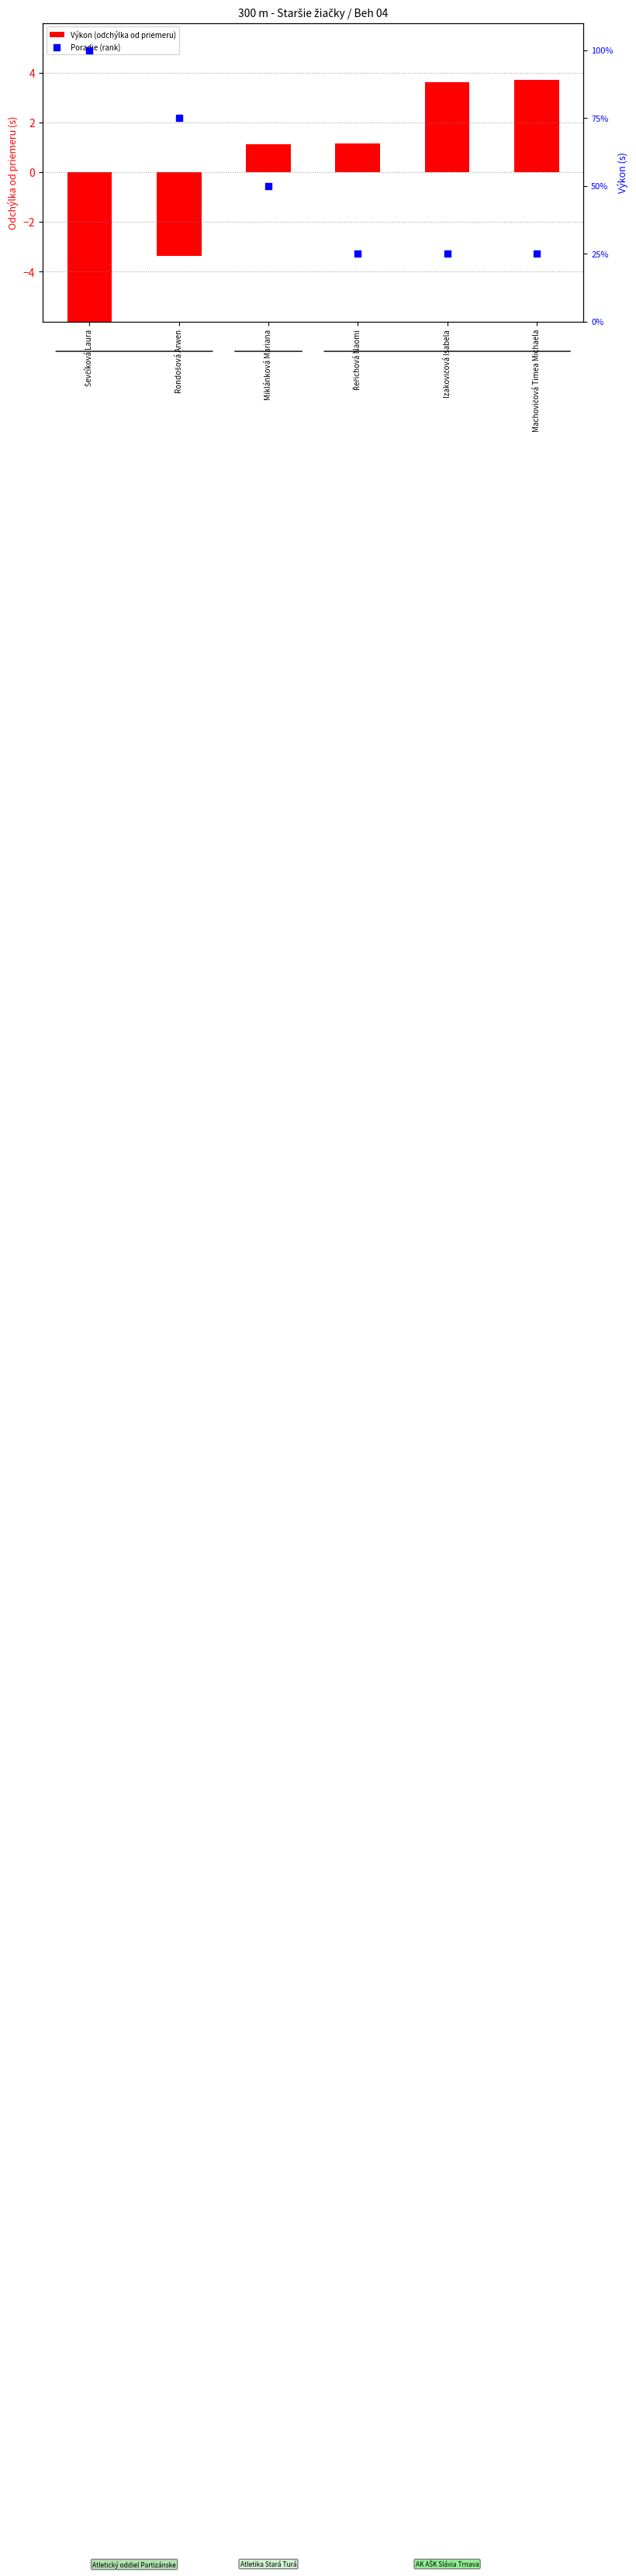

Which series reaches the maximum Y coordinate?

Poradie (rank)